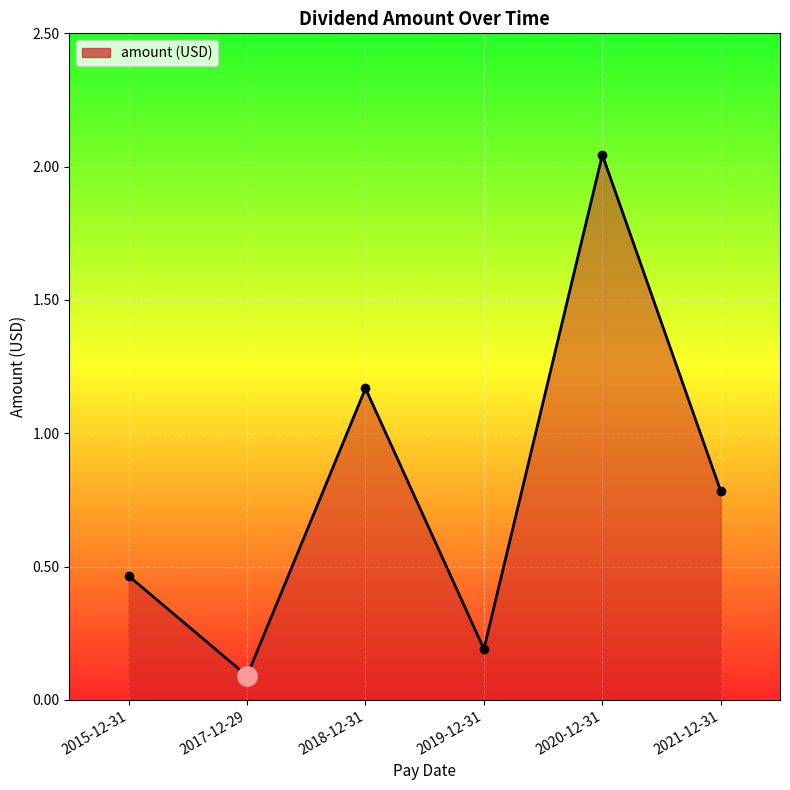

What position from the right is 2020-12-31?

2